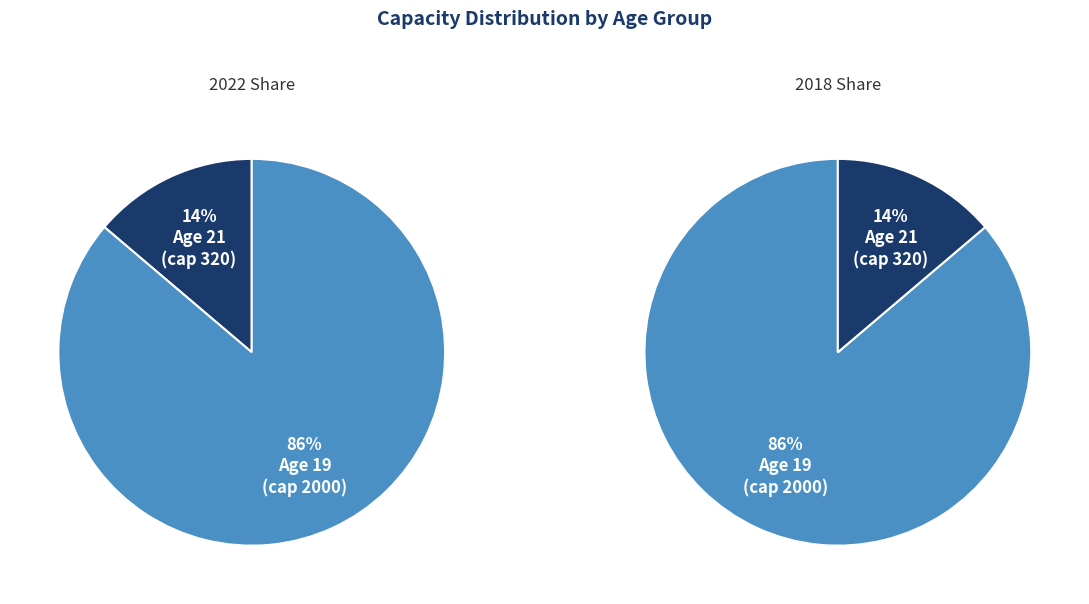

Approximately how many times larger is the value at 21 compared to 19?

0.2